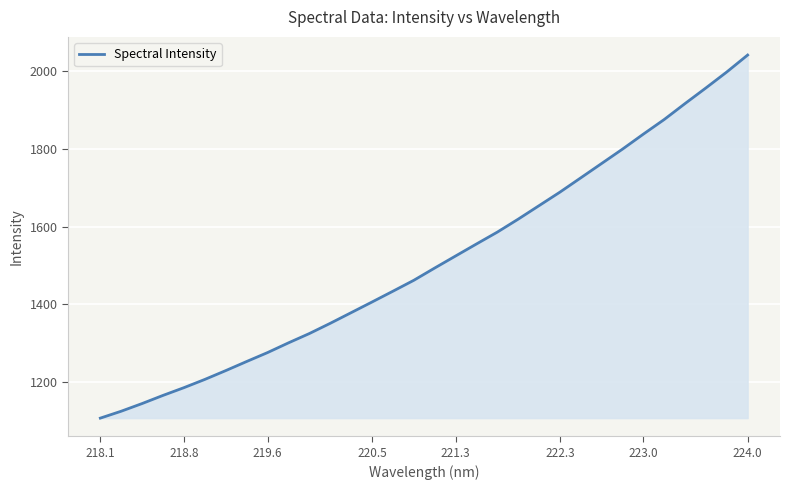

What is the difference between the maximum and minimum values?

934.3